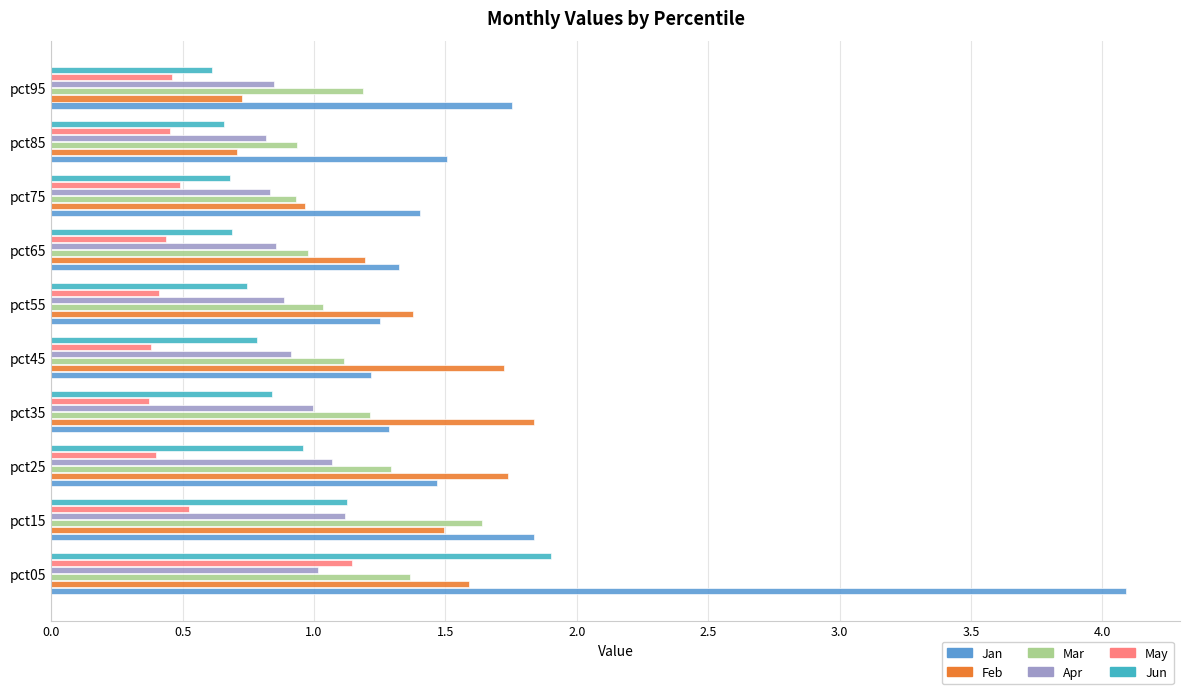

True or false: Apr has a value of 0.9 at pct65.

True